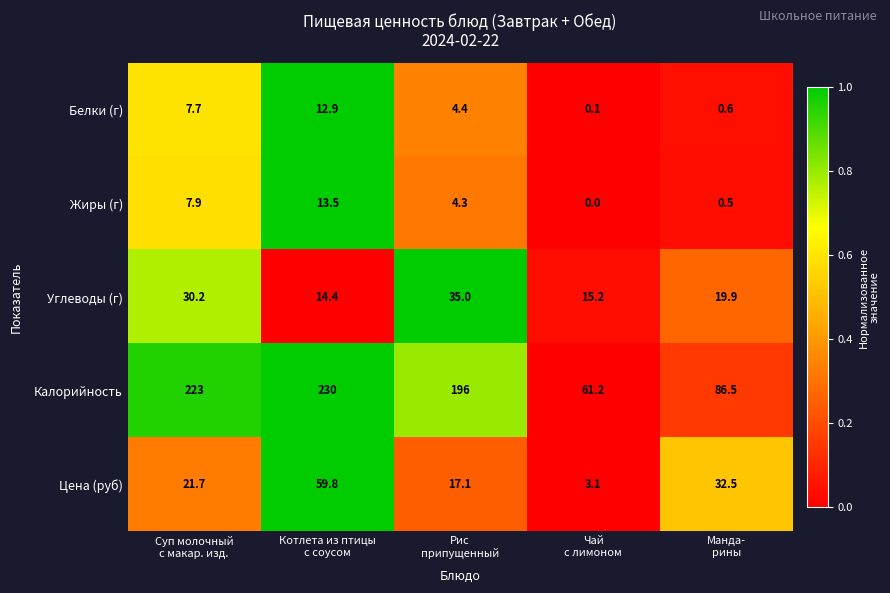

What is the total value across all series at Котлета из птицы
с соусом?

330.6